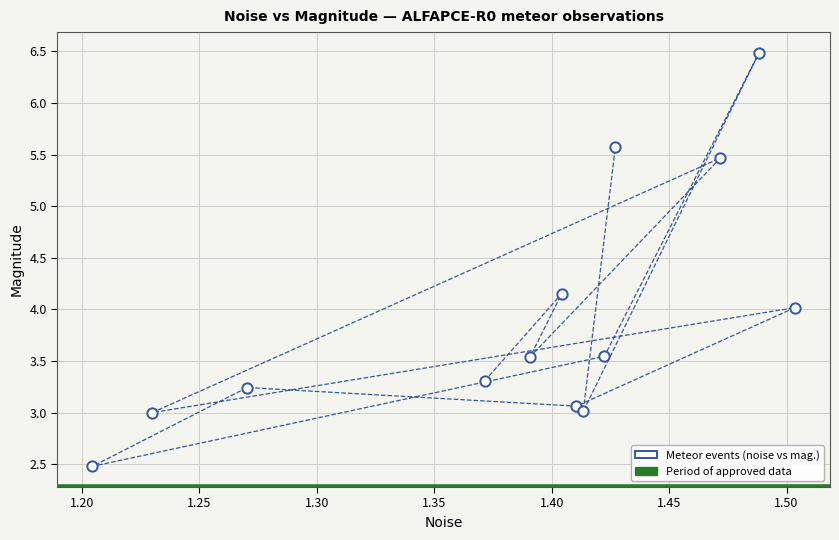

What is the range of Y values (max minus min)?

4.0